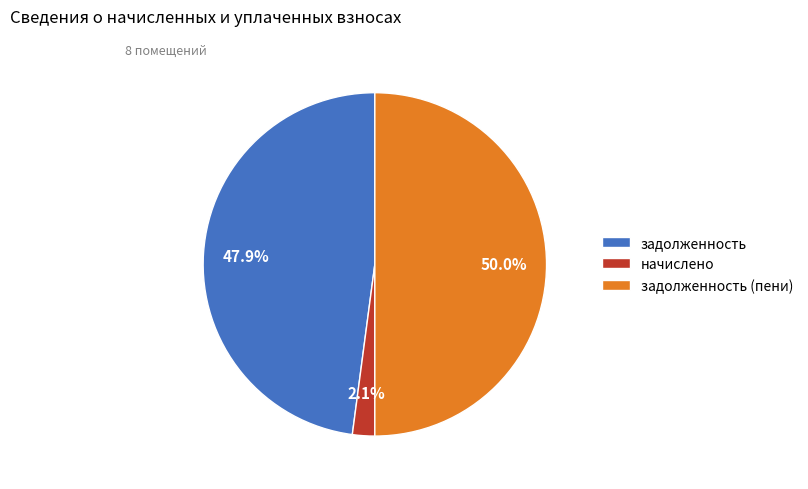

How much of the chart is everything except начислено?

97.9%